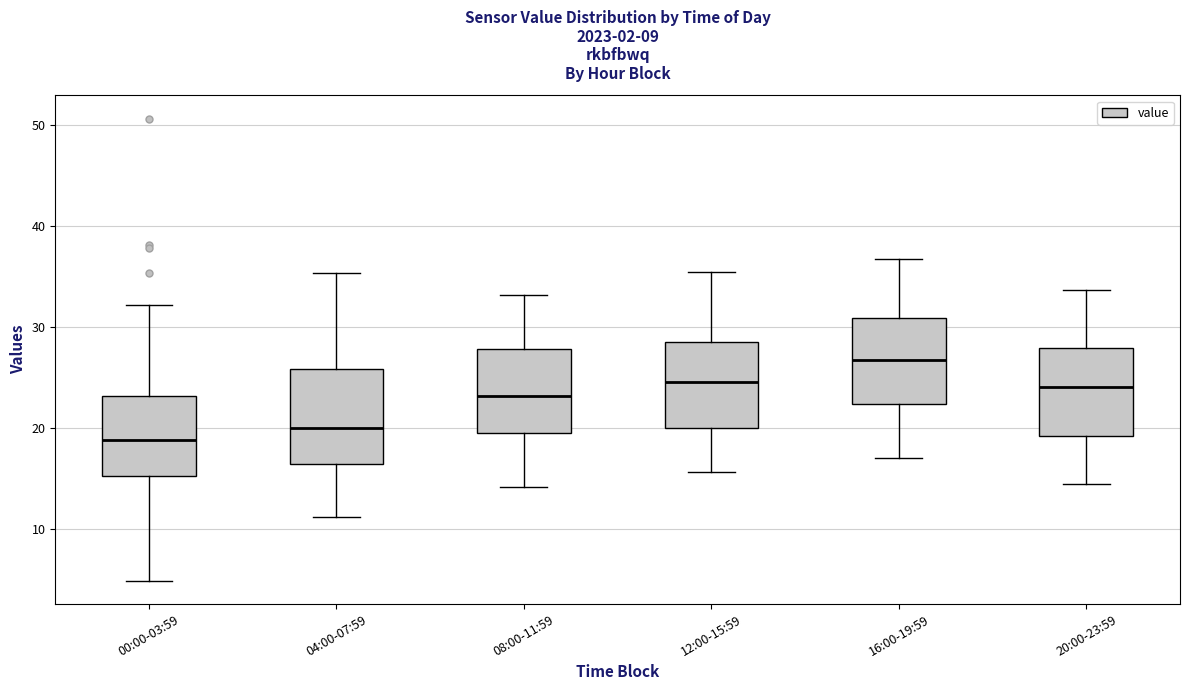

Reading left to right, transcribe this box plot: for each box, give where its median line is, the range the box spans, and where its two whiskers end, as read against the y-axis. The values are not printed on the chart, so give them approximately, as read against the axis.

00:00-03:59: median 19, box 15 to 23, whiskers 5 to 32
04:00-07:59: median 20, box 16 to 26, whiskers 11 to 35
08:00-11:59: median 23, box 20 to 28, whiskers 14 to 33
12:00-15:59: median 25, box 20 to 29, whiskers 16 to 35
16:00-19:59: median 27, box 22 to 31, whiskers 17 to 37
20:00-23:59: median 24, box 19 to 28, whiskers 14 to 34